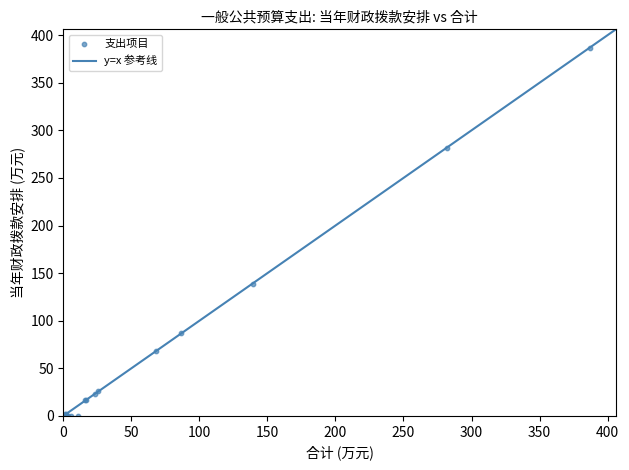

What Y value in the scatter plot is closest to 193?

139.1